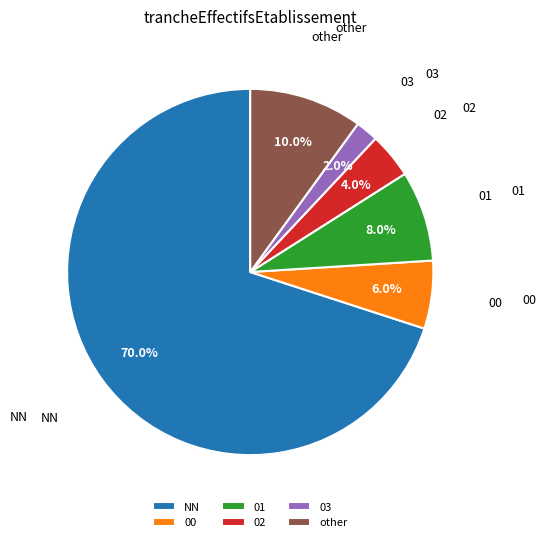

Is it true that other is 4% of the pie?

False